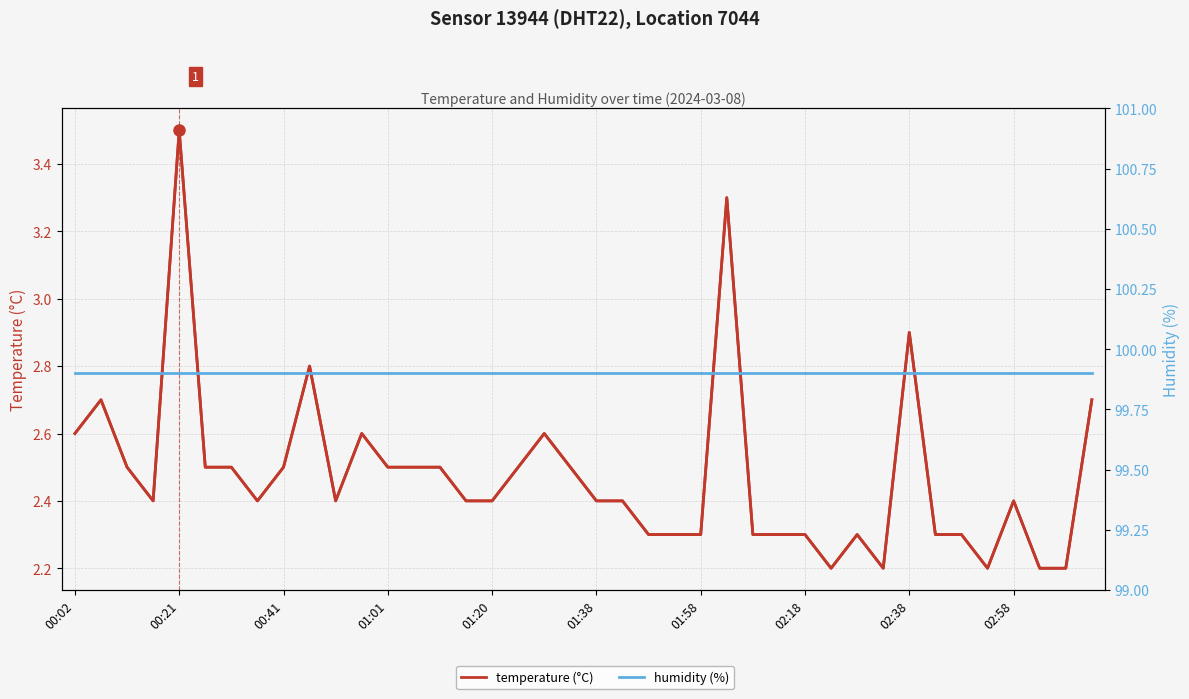

Rank the series by their average value, from highest to lowest.

humidity (%), temperature (°C)